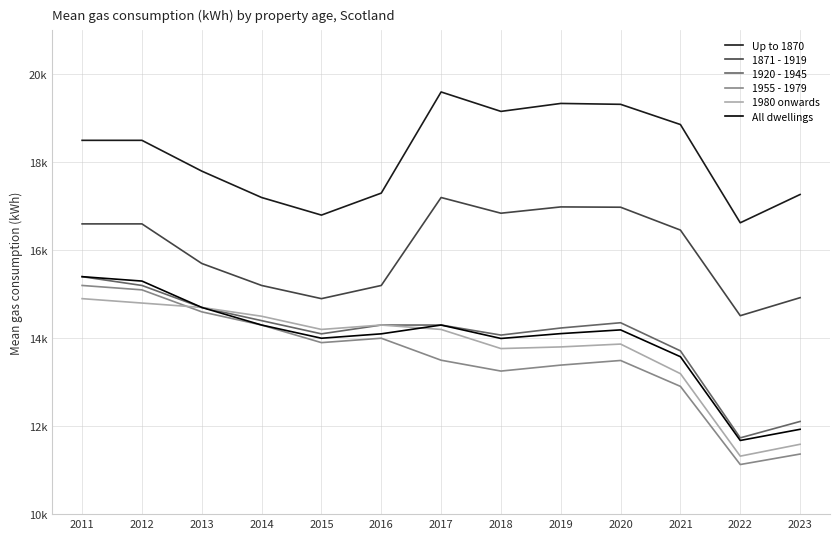

Which series has the largest total across all categories?

Up to 1870